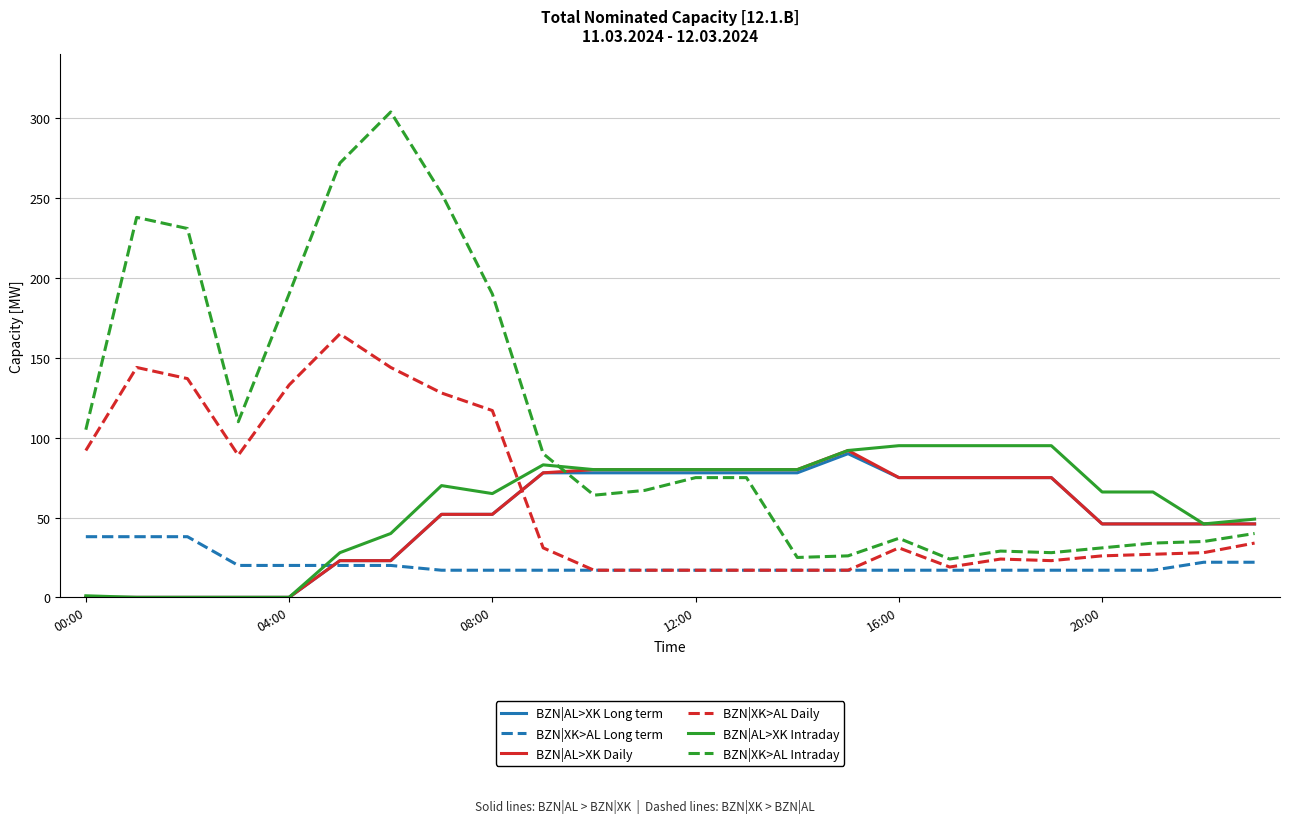

Which series has the largest total across all categories?

BZN|XK>AL Intraday